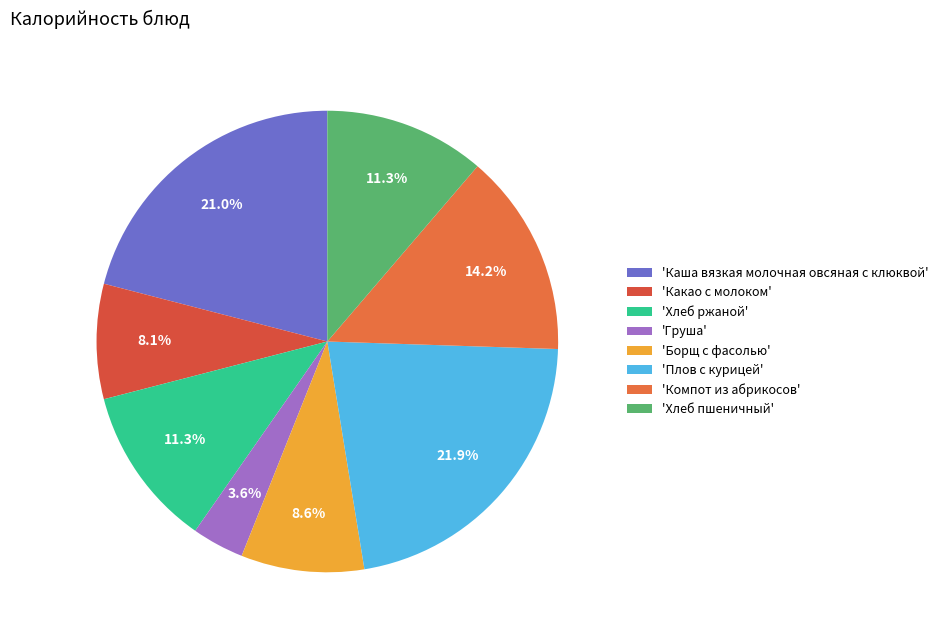

Count the number of slices in the pie.

8